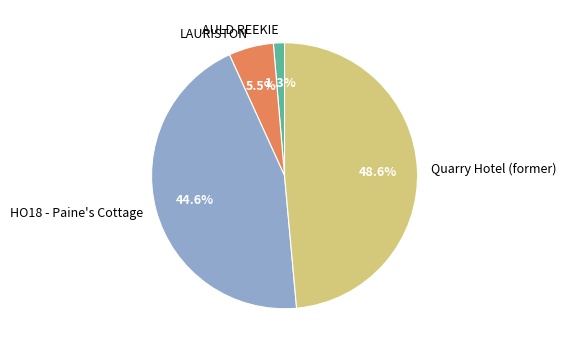

Count the number of slices in the pie.

4